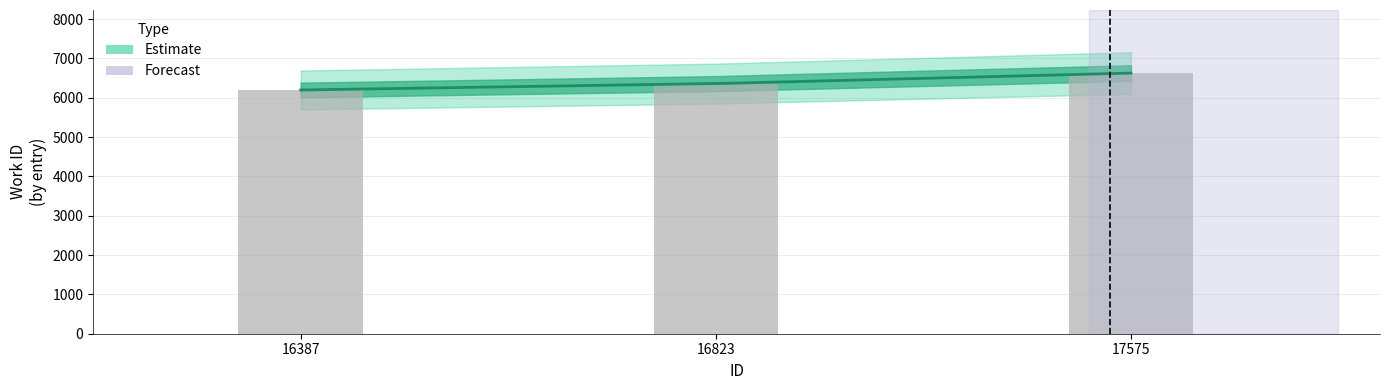

Rank the categories by value from highest to lowest.

17575, 16823, 16387